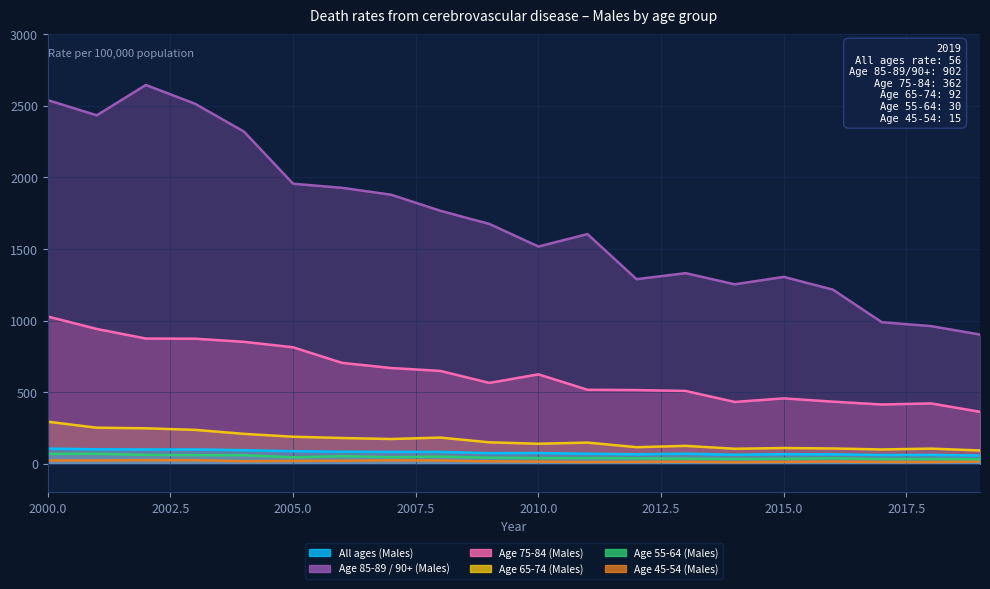

The Age 75-84 (Males) series shows 151 at 2019. True or false?

False